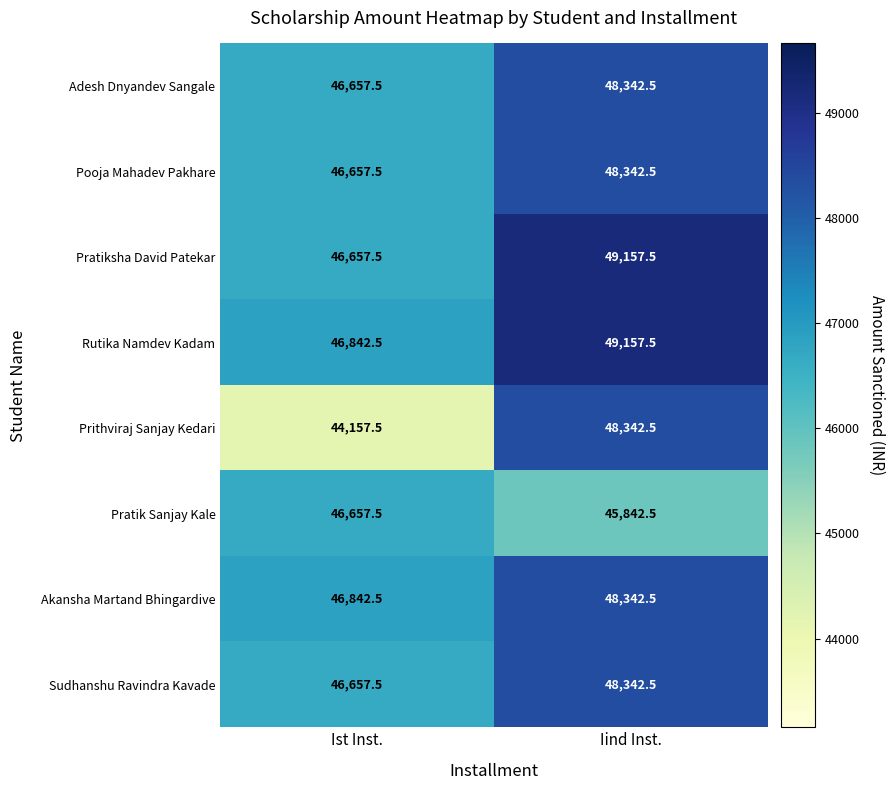

Where is Adesh Dnyandev Sangale nearest to the value 47500?

Ist Inst.